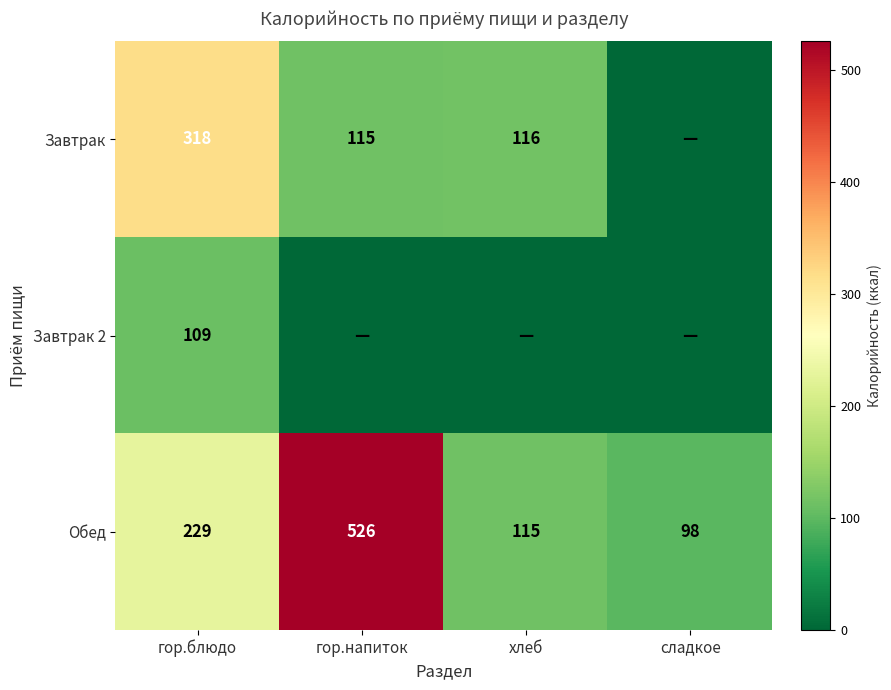

What is the average value of the Обед series?

242